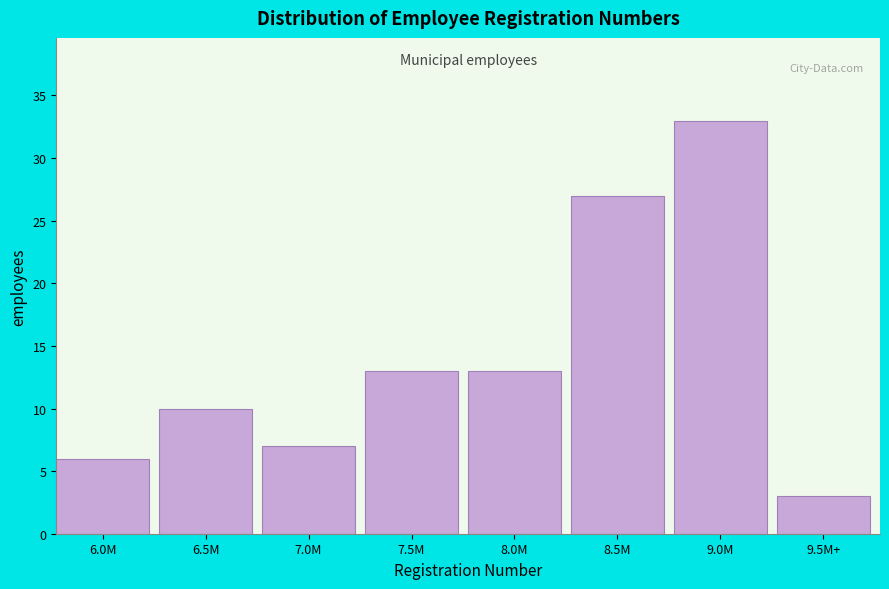

Reading right to left, what are all the values shown in this chart?

3	33	27	13	13	7	10	6